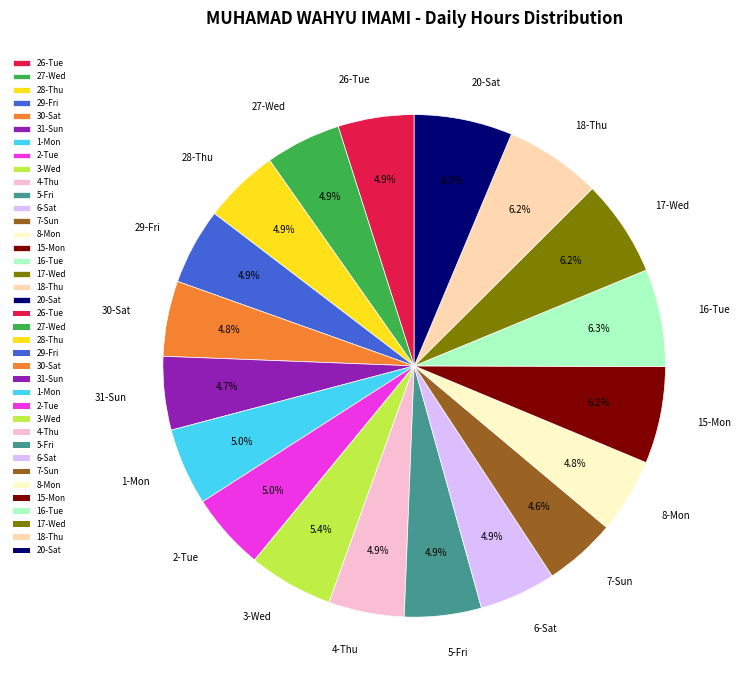

How many segments does this pie chart have?

19